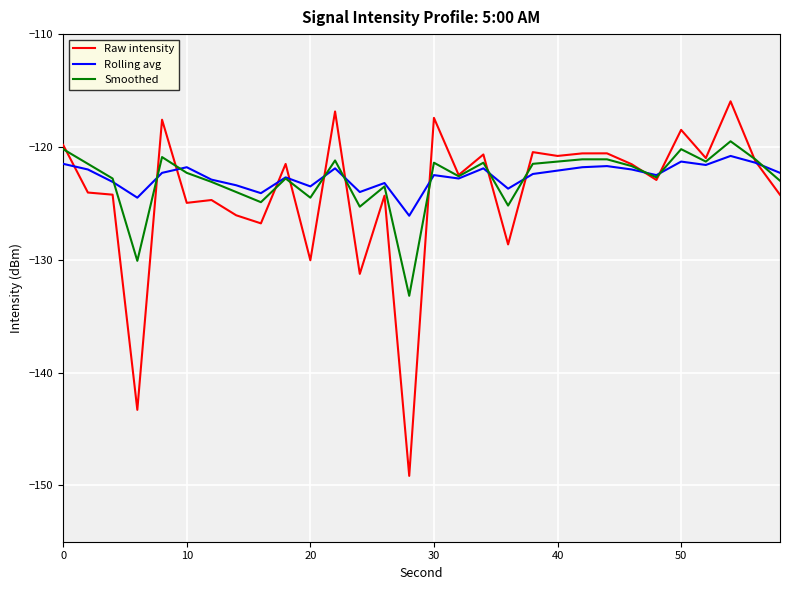

What is the greatest value displayed?

-116.0